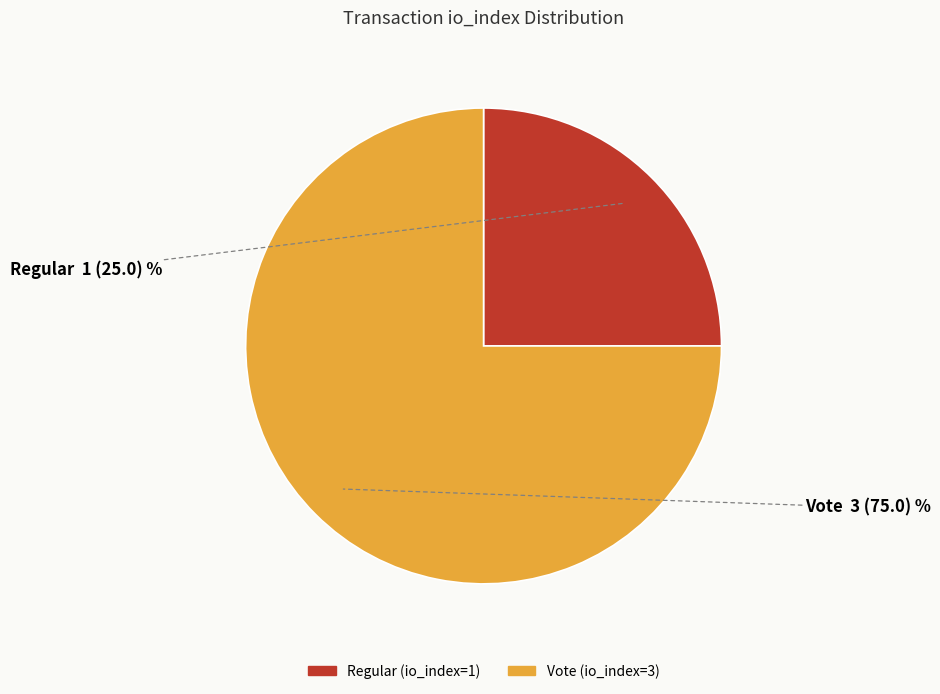

Is there a majority slice in this chart?

Yes